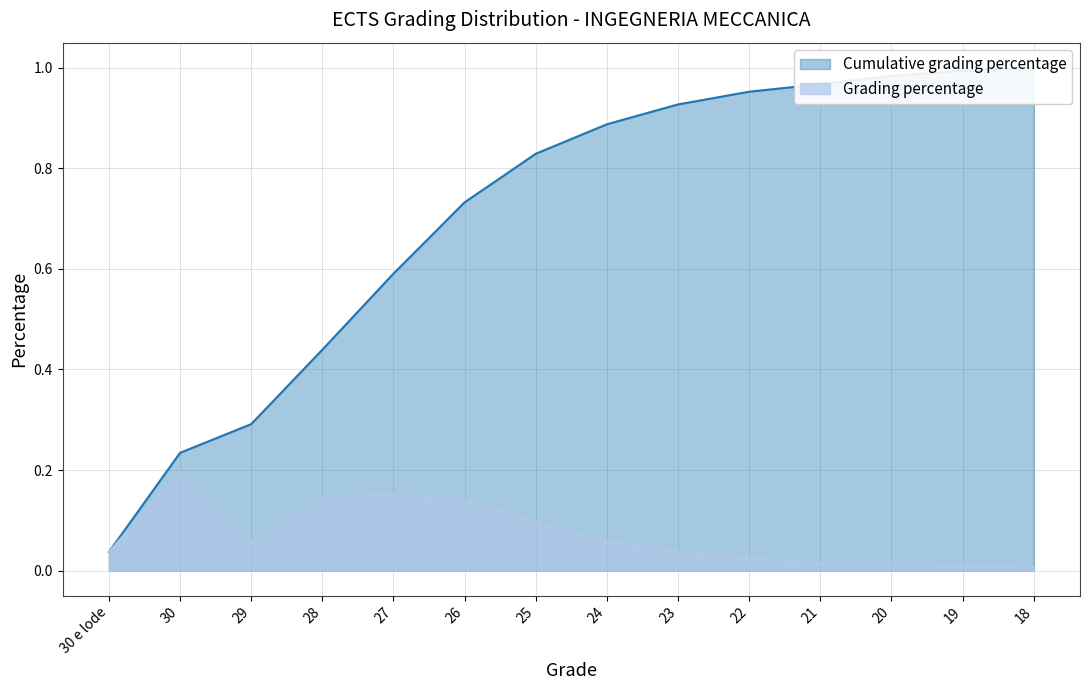

Reading left to right, list all the values displayed in this chart.

Grading percentage: 0.0	0.2	0.1	0.1	0.2	0.1	0.1	0.1	0.0	0.0	0.0	0.0	0.0	0.0
Cumulative grading percentage: 0.0	0.2	0.3	0.4	0.6	0.7	0.8	0.9	0.9	1.0	1.0	1.0	1.0	1.0